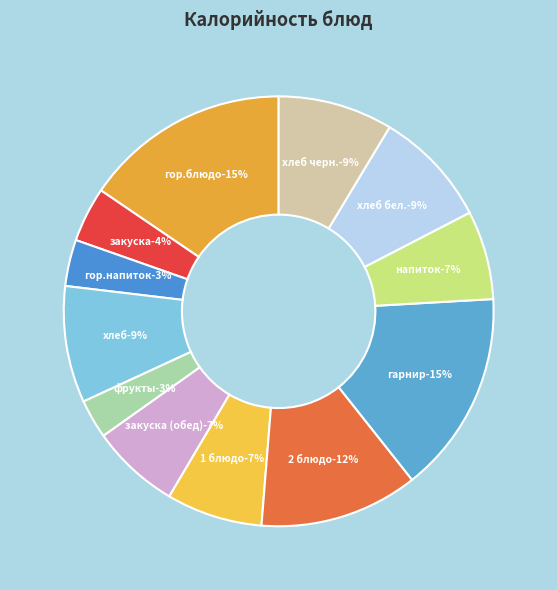

Does закуска (обед) account for over 50% of the chart?

No